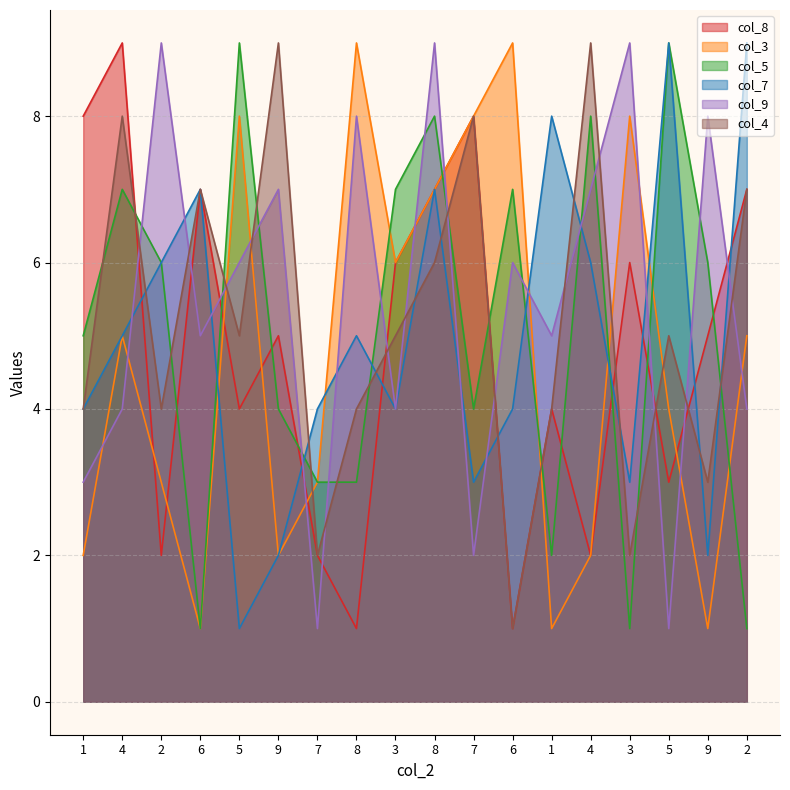

How many col_5 values are between 3 and 7?

10